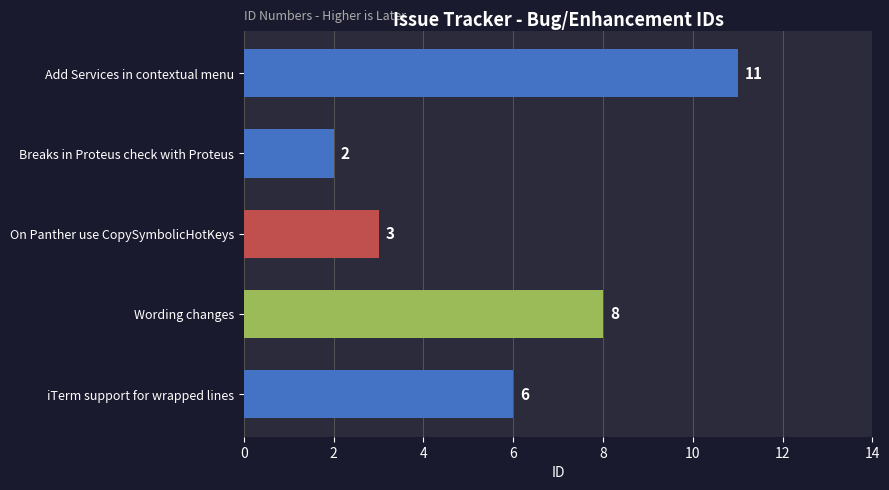

What is the minimum value shown in the chart?

2